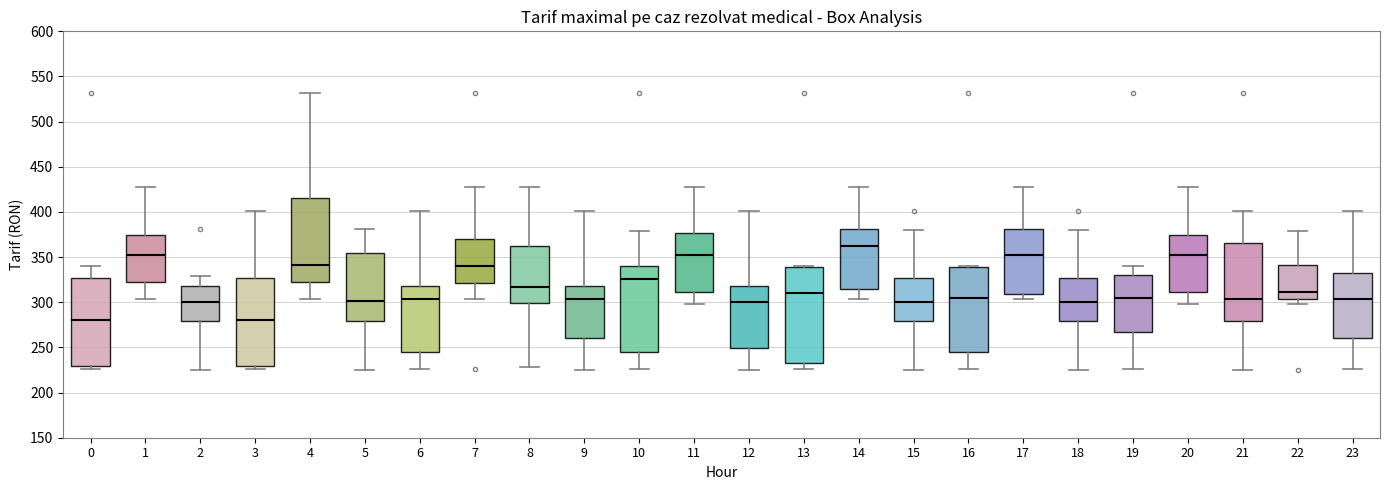

Reading left to right, read every box against the y-axis: the position of its median line, the range the box covers, and the ends of its whiskers. The values are not printed on the chart, so give them approximately, as read against the axis.

0: median 280, box 230 to 325, whiskers 225 to 340
1: median 350, box 325 to 375, whiskers 305 to 425
2: median 300, box 280 to 320, whiskers 225 to 330
3: median 280, box 230 to 325, whiskers 225 to 400
4: median 340, box 325 to 415, whiskers 305 to 530
5: median 300, box 280 to 355, whiskers 225 to 380
6: median 305, box 245 to 320, whiskers 225 to 400
7: median 340, box 320 to 370, whiskers 305 to 425
8: median 315, box 300 to 360, whiskers 230 to 425
9: median 305, box 260 to 320, whiskers 225 to 400
10: median 325, box 245 to 340, whiskers 225 to 380
11: median 350, box 310 to 375, whiskers 300 to 425
12: median 300, box 250 to 320, whiskers 225 to 400
13: median 310, box 235 to 340, whiskers 225 to 340
14: median 360, box 315 to 380, whiskers 305 to 425
15: median 300, box 280 to 325, whiskers 225 to 380
16: median 305, box 245 to 340, whiskers 225 to 340
17: median 350, box 310 to 380, whiskers 305 to 425
18: median 300, box 280 to 325, whiskers 225 to 380
19: median 305, box 265 to 330, whiskers 225 to 340
20: median 350, box 310 to 375, whiskers 300 to 425
21: median 305, box 280 to 365, whiskers 225 to 400
22: median 310, box 305 to 340, whiskers 300 to 380
23: median 305, box 260 to 330, whiskers 225 to 400